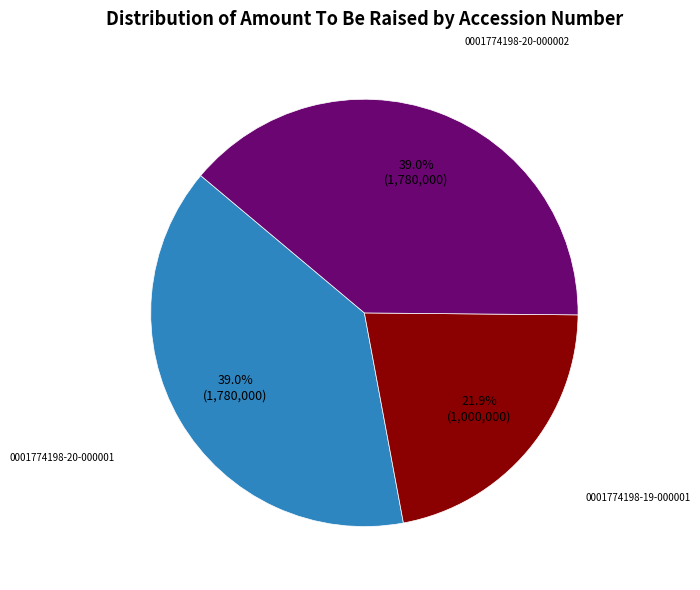

Does any single category account for the majority?

No